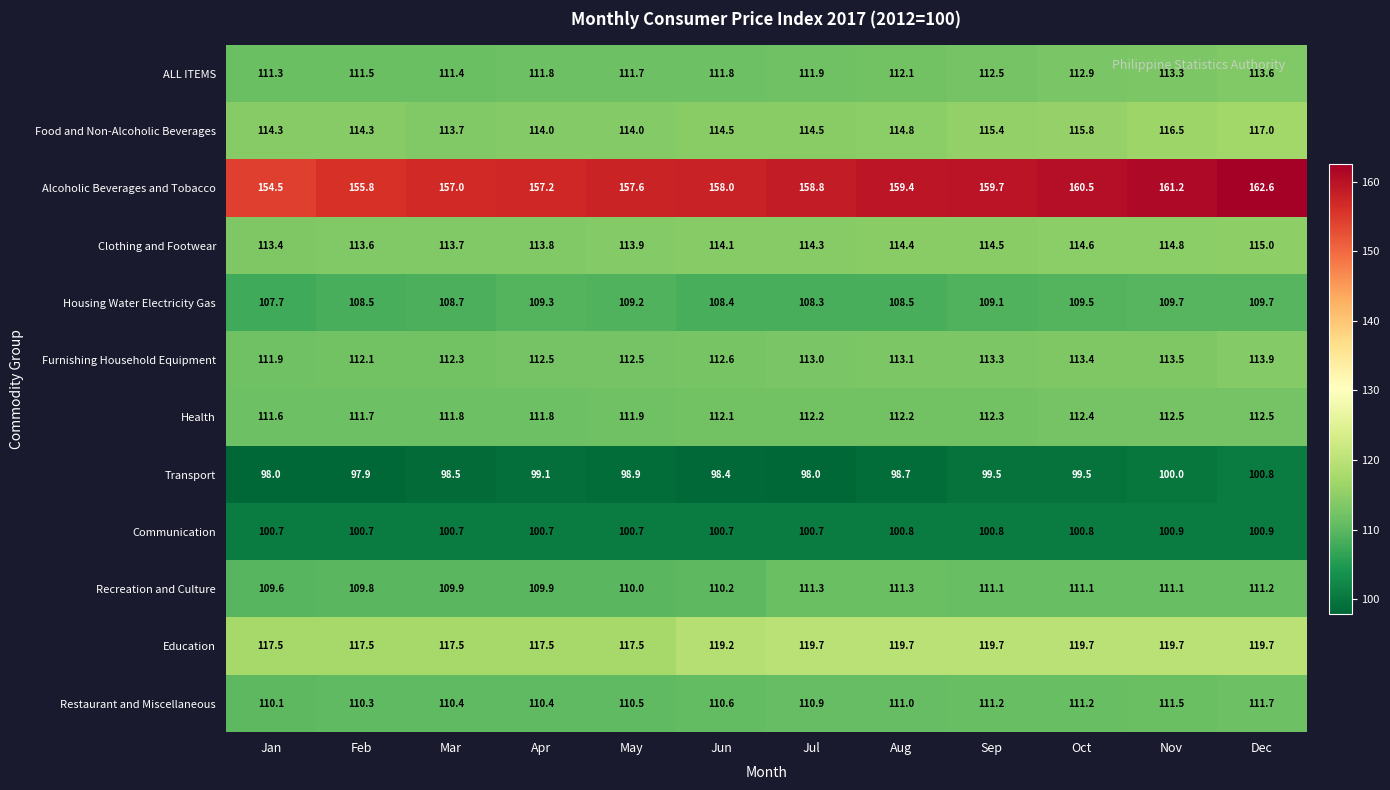

Read the Alcoholic Beverages and Tobacco value at Jun.

158.0